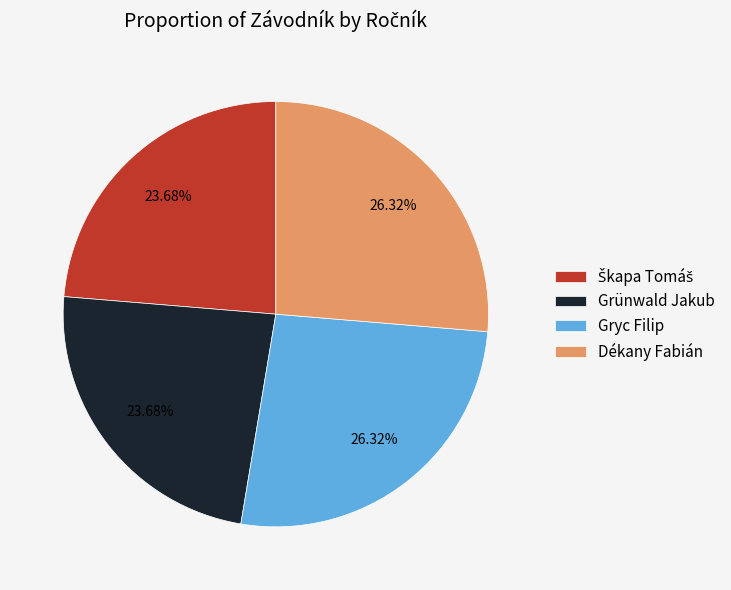

What is the ratio of the value at Gryc Filip to the value at Grünwald Jakub?

1.1